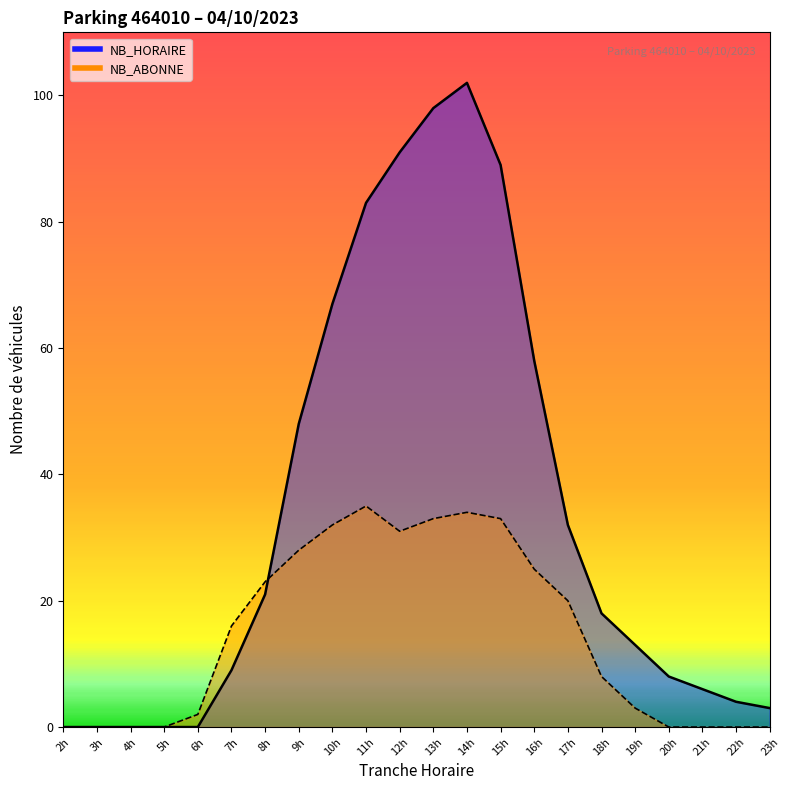

Which label corresponds to the largest value in the chart?

14h